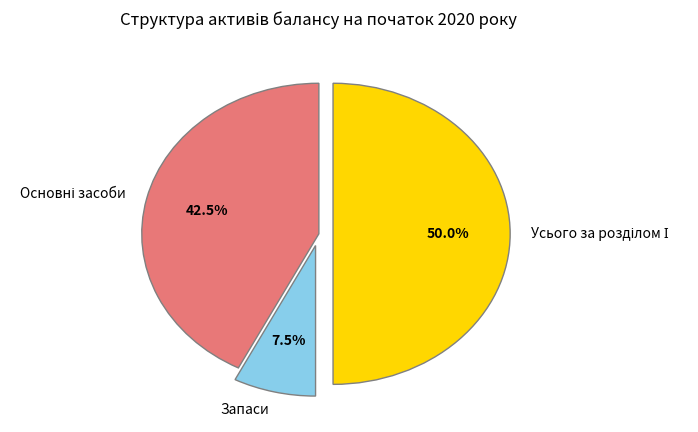

Which category has the smallest portion of the pie?

Запаси